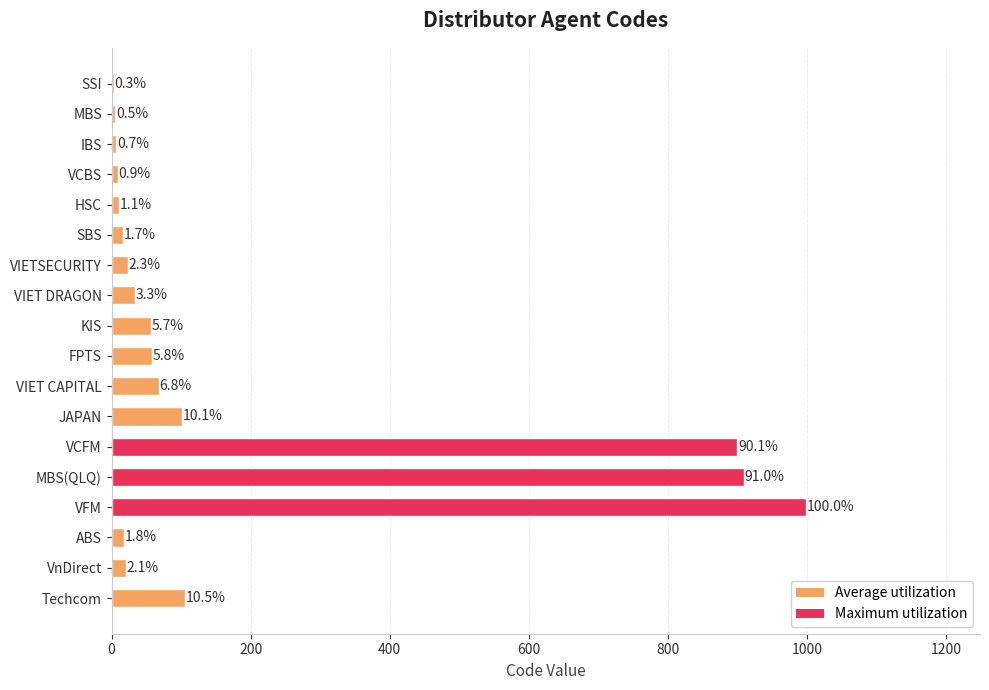

Does the chart contain stacked bars?

No